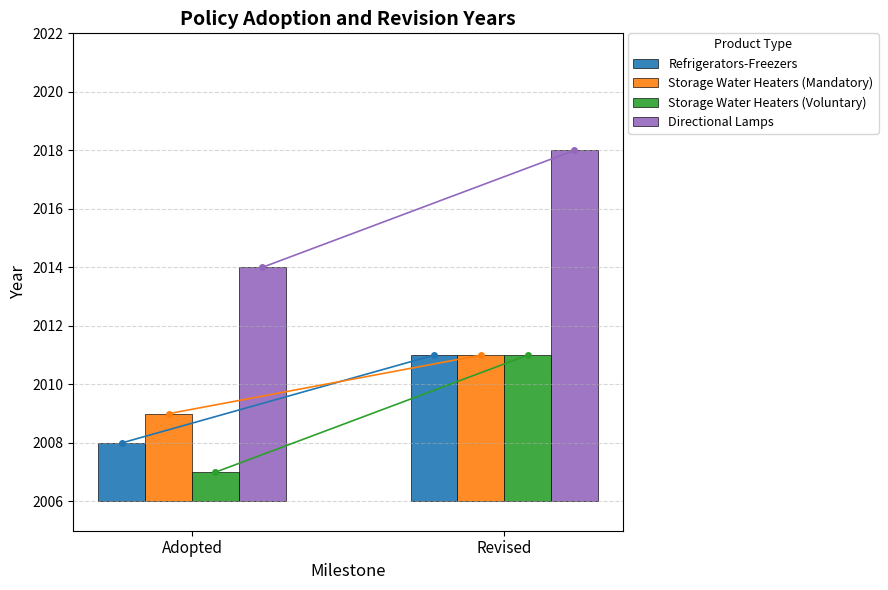

What are all the series names shown in the legend?

Refrigerators-Freezers, Storage Water Heaters (Mandatory), Storage Water Heaters (Voluntary), Directional Lamps